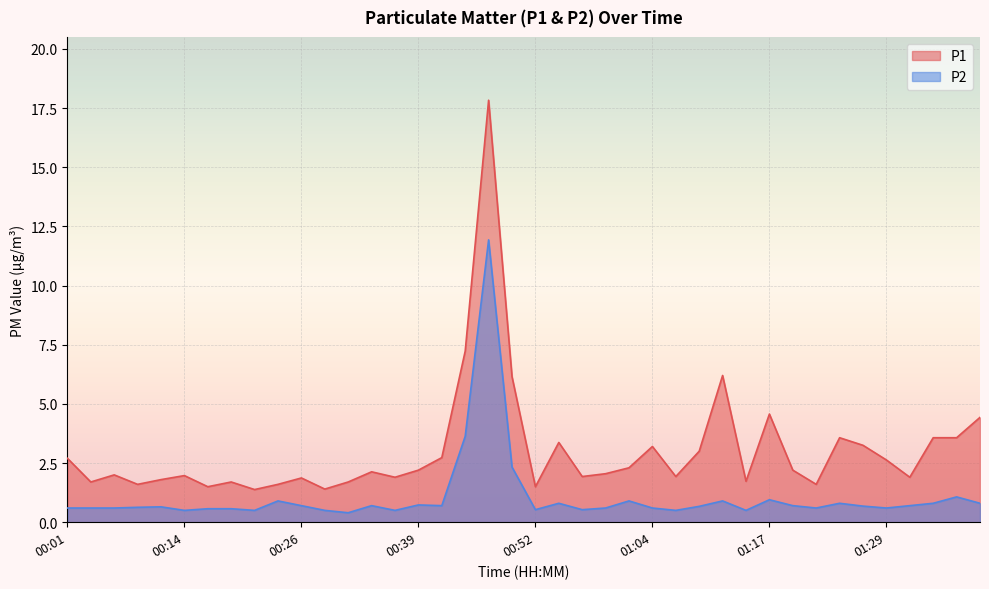

True or false: P1 has more than 0 points higher than both neighbors.

True